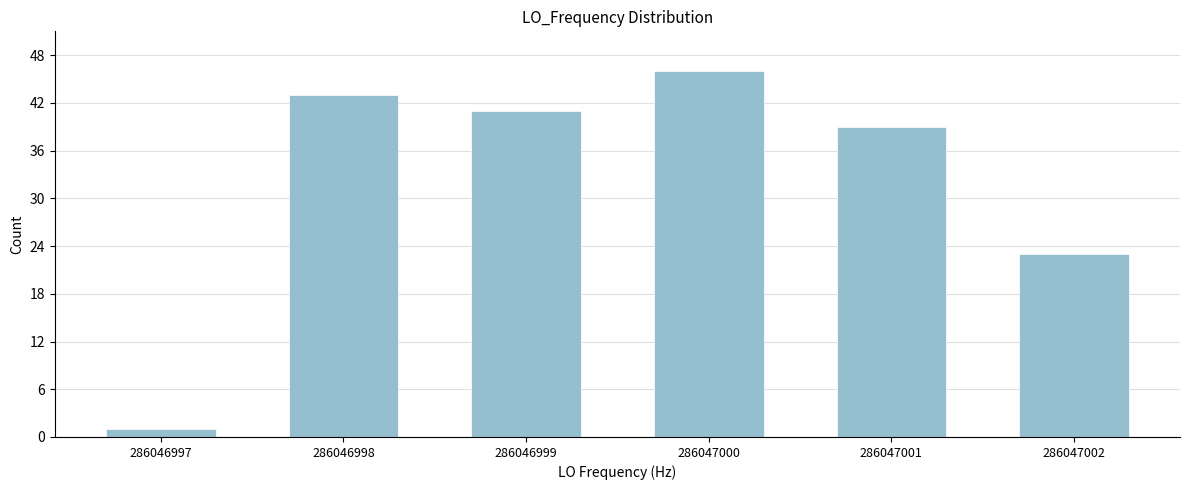

Reading left to right, list all the values displayed in this chart.

1	43	41	46	39	23